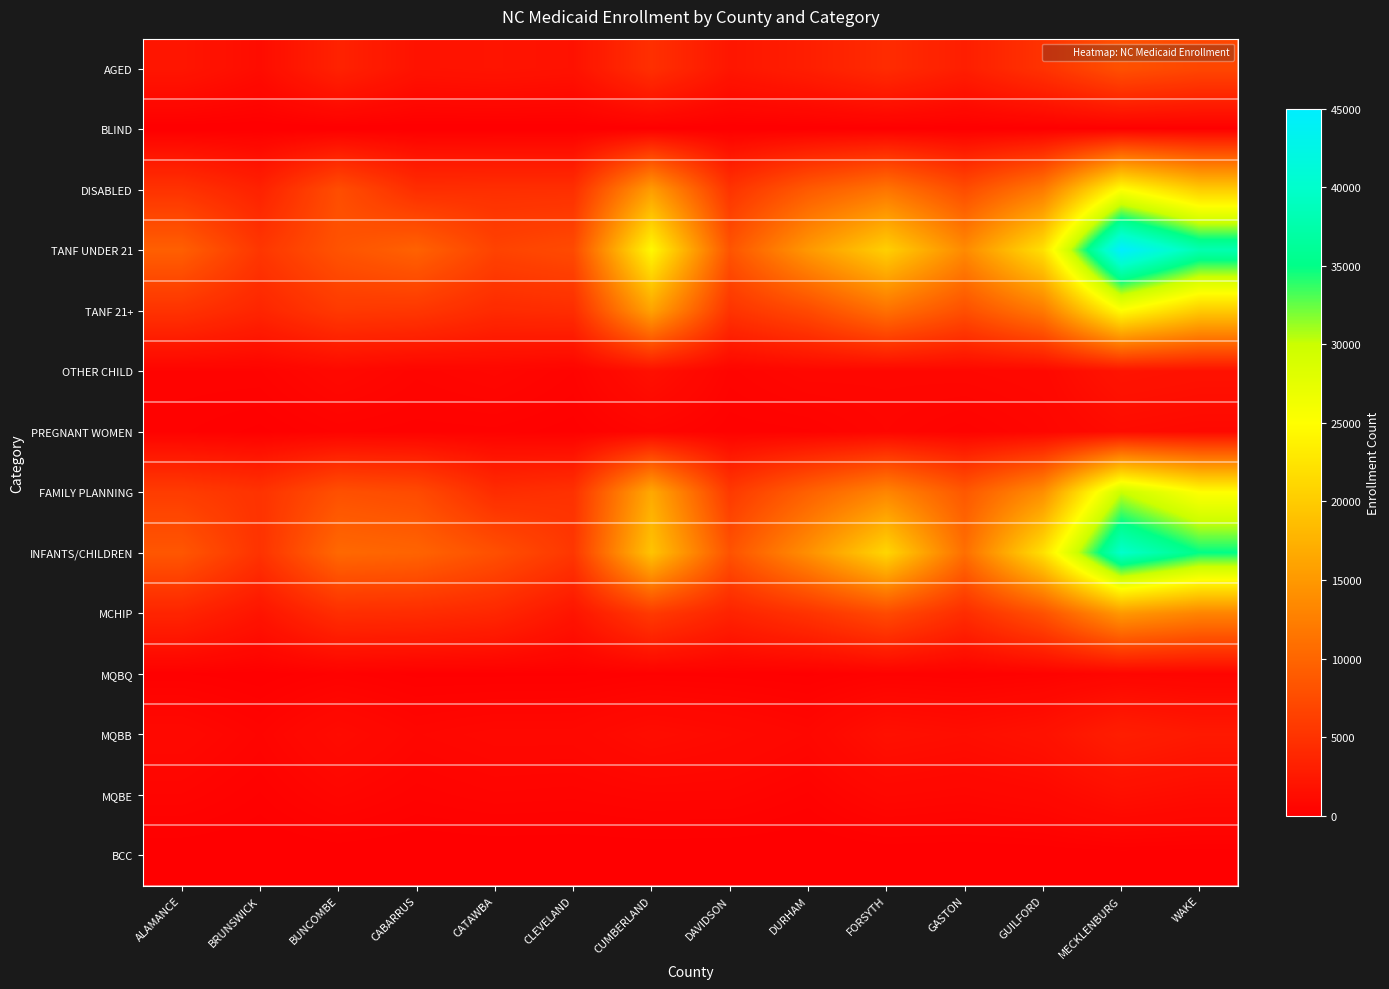

Rank the series at CABARRUS from highest to lowest value.

INFANTS/CHILDREN, TANF UNDER 21, FAMILY PLANNING, TANF 21+, DISABLED, MCHIP, AGED, MQBB, OTHER CHILD, MQBE, PREGNANT WOMEN, MQBQ, BLIND, BCC